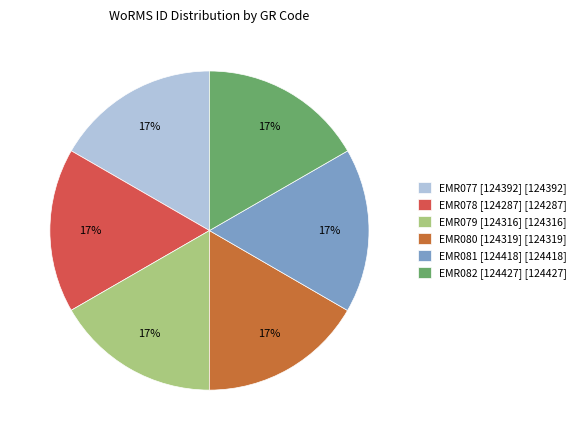

True or false: EMR080 [124319] [124319] accounts for 17% of the total.

True